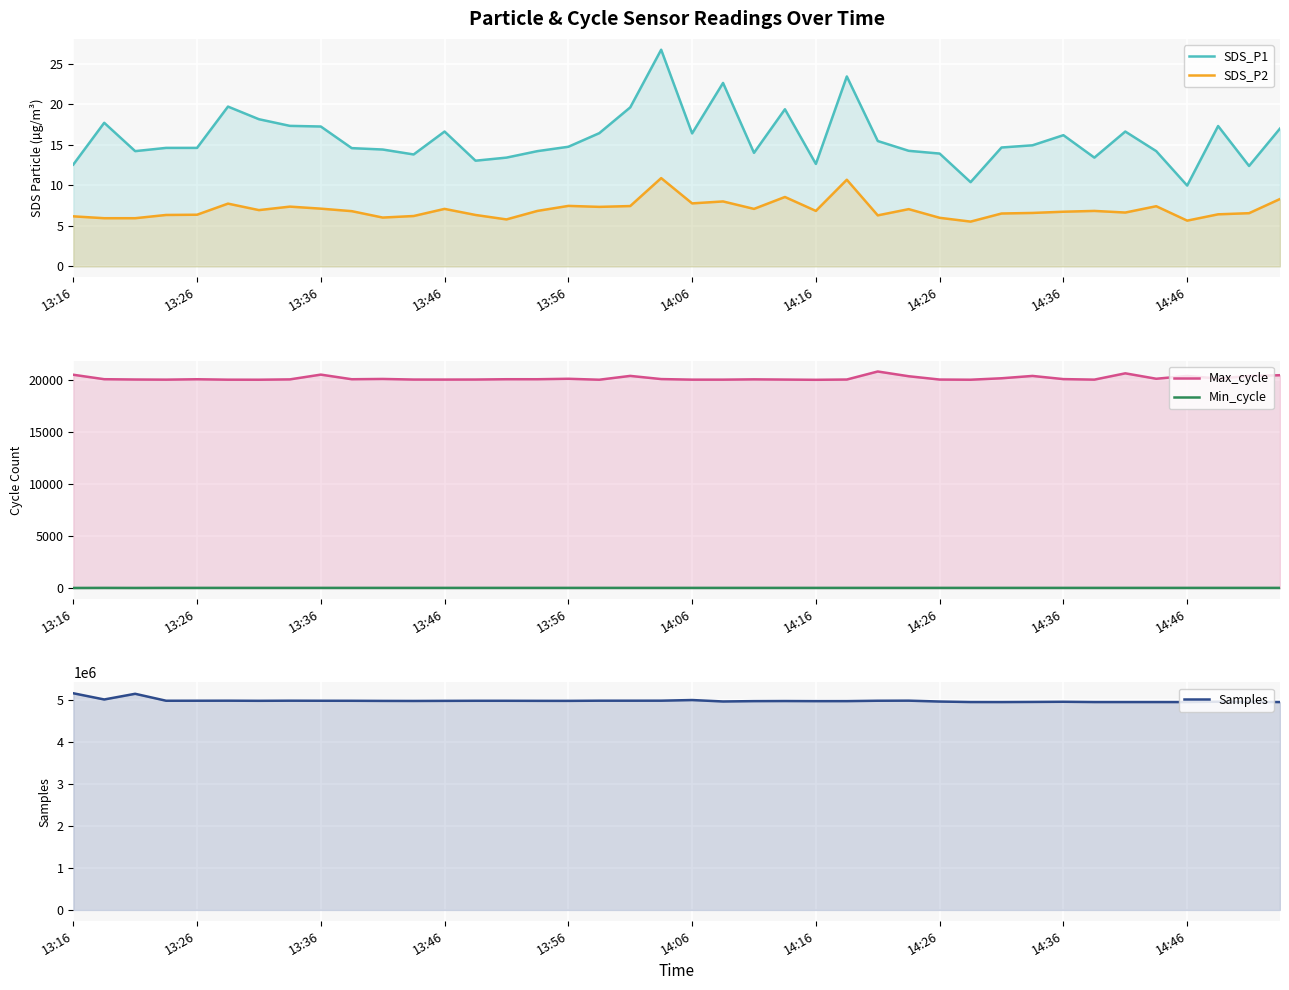

Which series has the largest total across all categories?

Samples